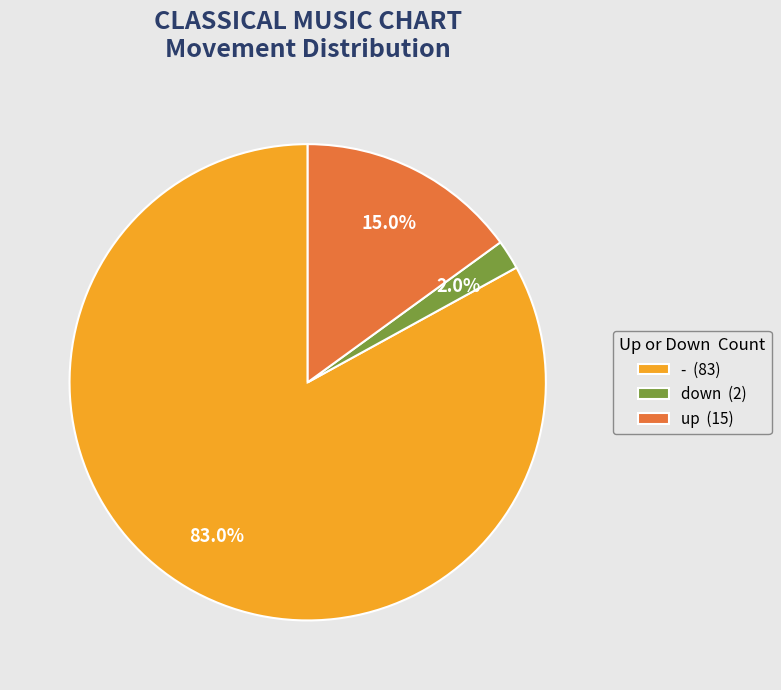

Which slice is the smallest?

down